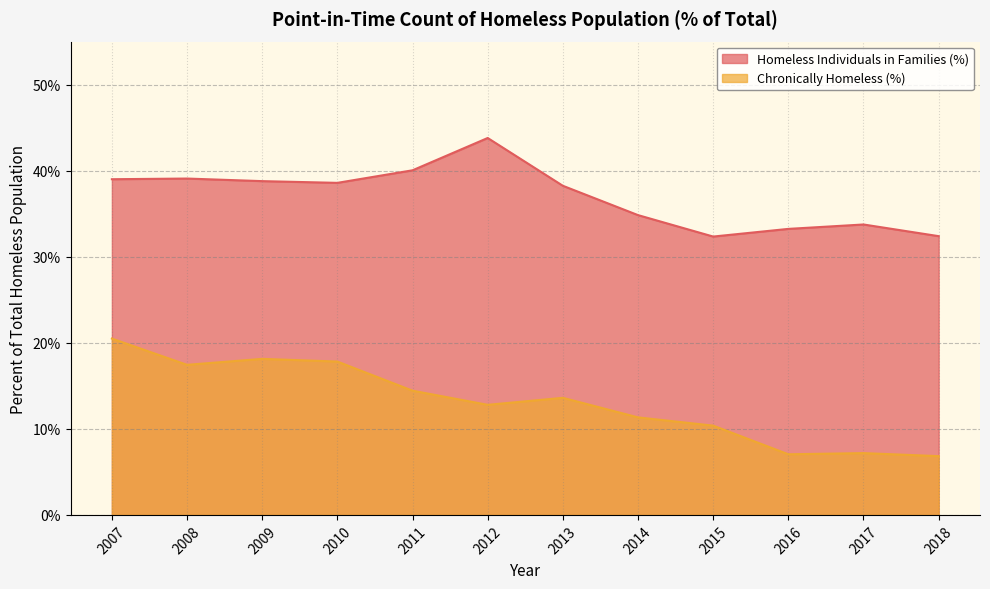

True or false: Chronically Homeless (%) and Homeless Individuals in Families (%) cross at least once.

False